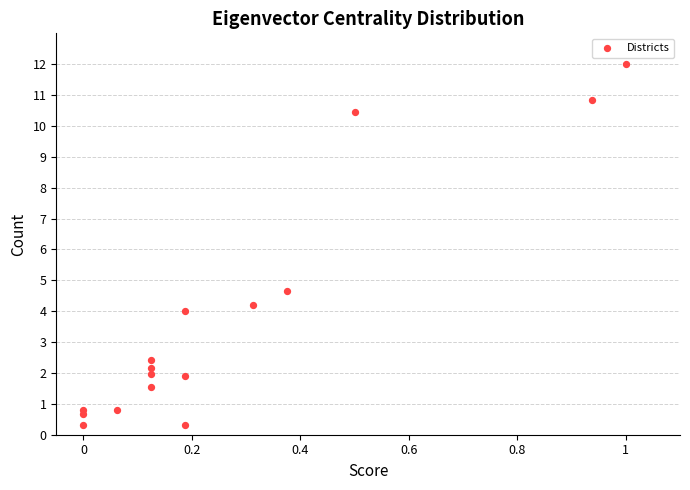

What Y value in the scatter plot is closest to 6?

4.6